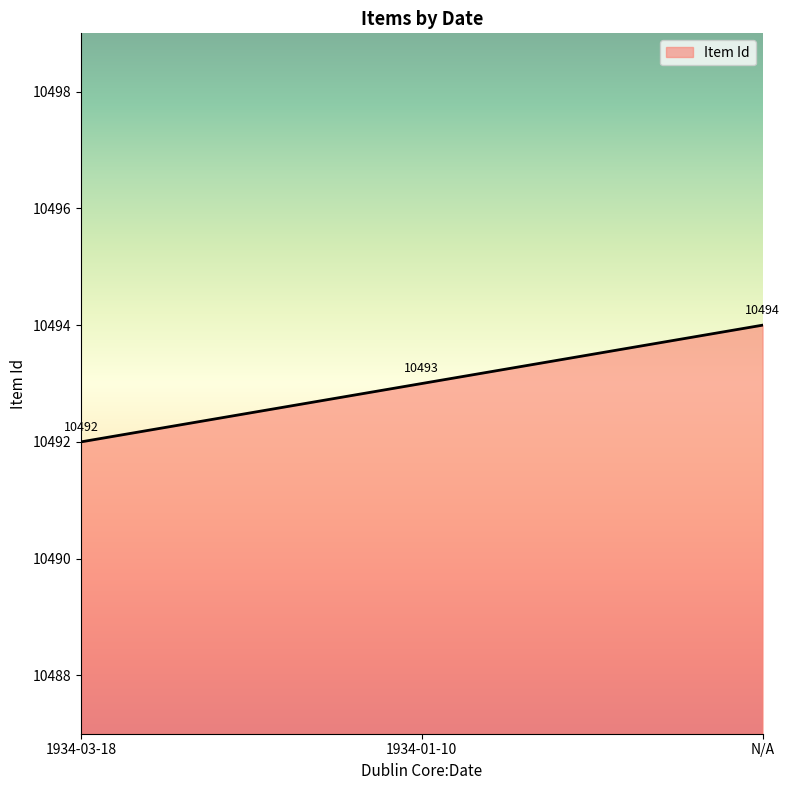

How many lines are shown in the chart?

1